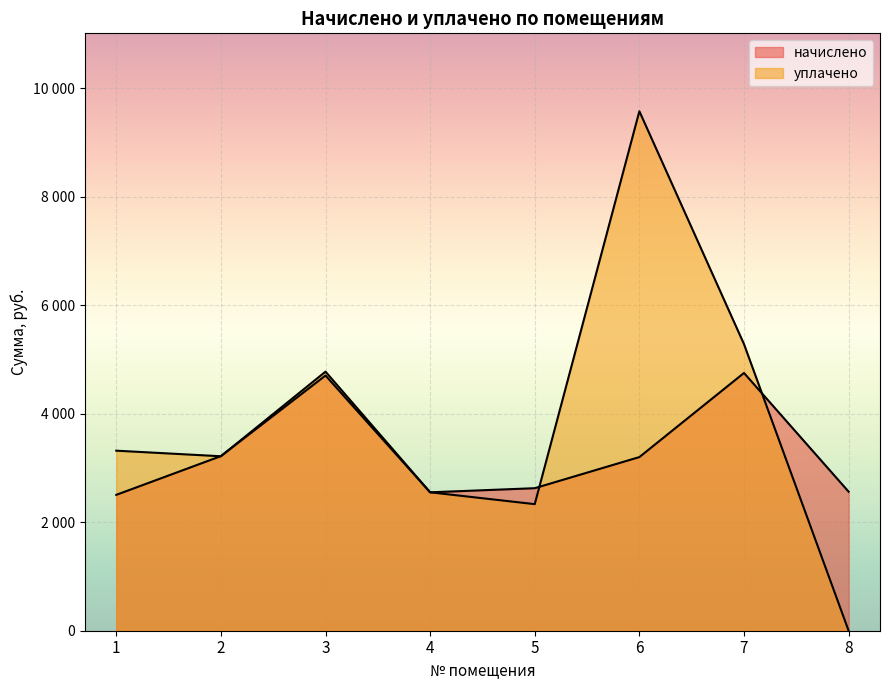

The уплачено series shows 0.0 at 8. True or false?

True